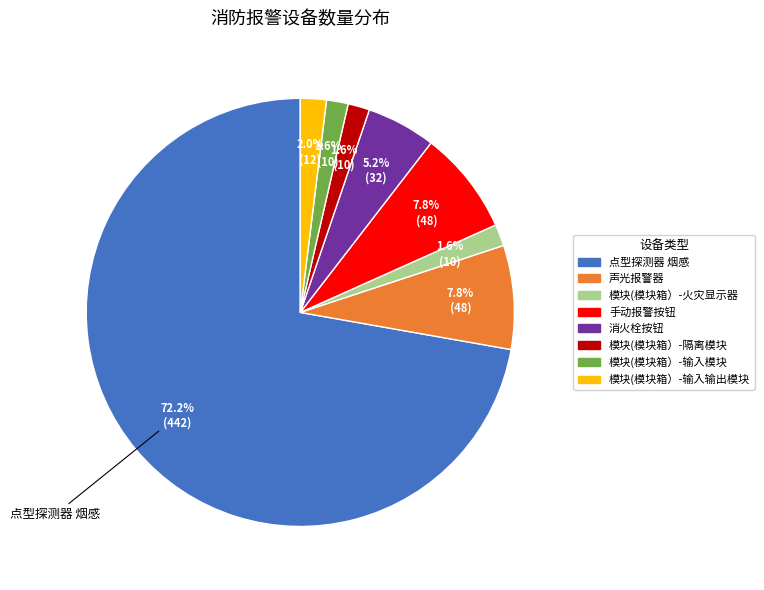

Is there a majority slice in this chart?

Yes